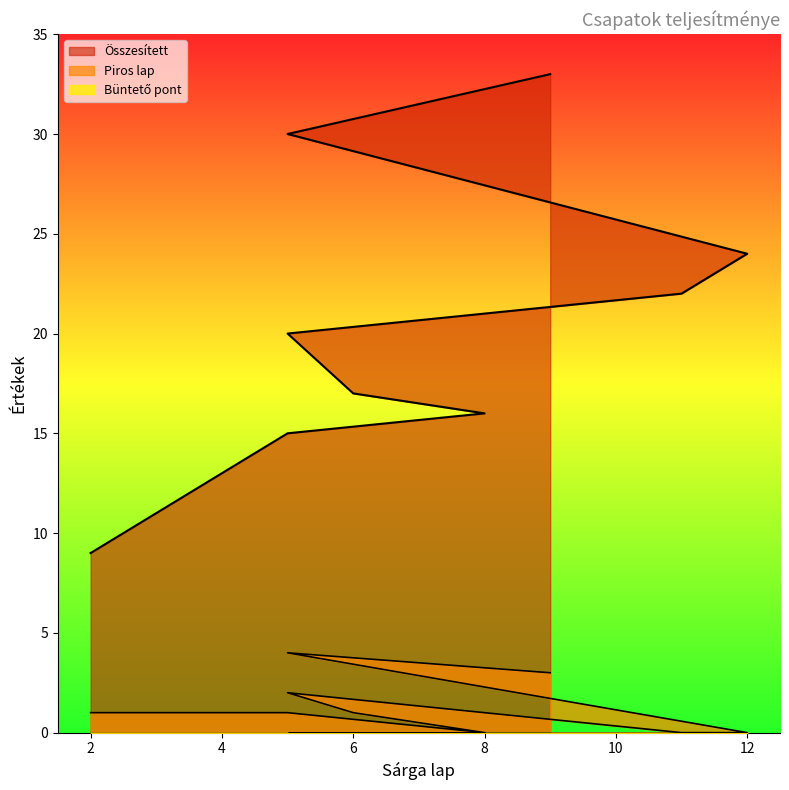

Is it true that Piros lap equals 1 at 9?

False